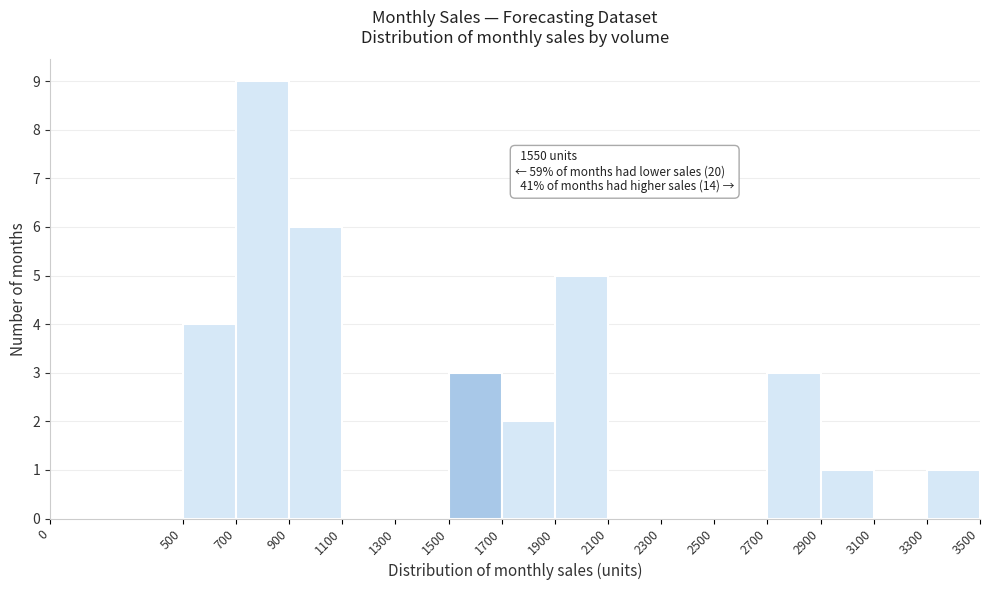

Which range on the x-axis has the tallest bar?

700 to 900